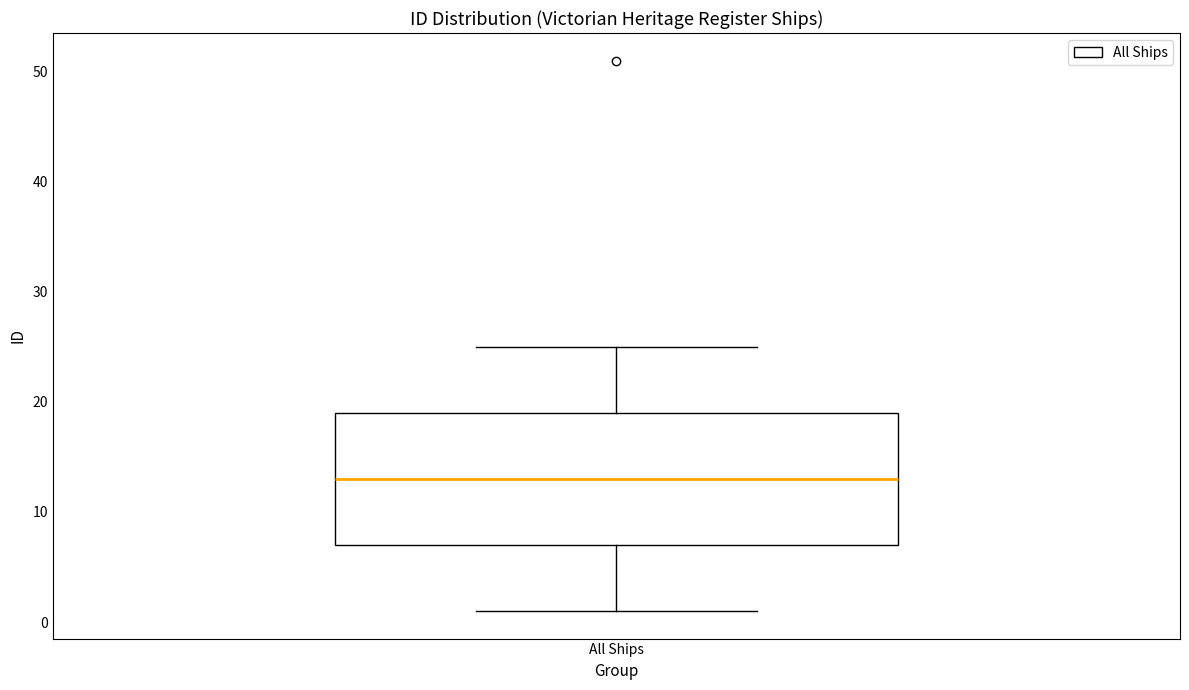

Read this box plot against the y-axis: the position of the median line, the range covered by the box, and the ends of both whiskers. The values are not printed on the chart, so give them approximately, as read against the axis.

median 13, box 7 to 19, whiskers 1 to 25